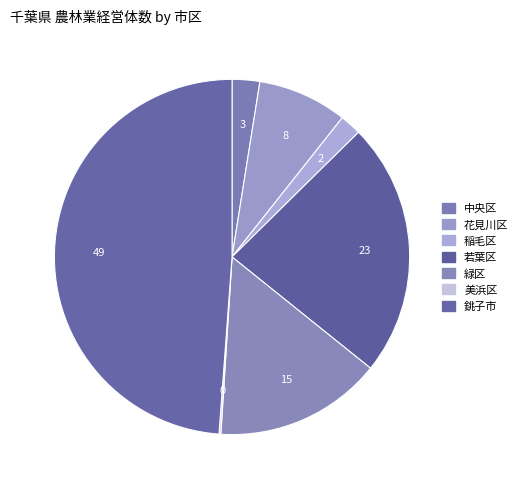

The 中央区 slice represents 9% of the pie. True or false?

False